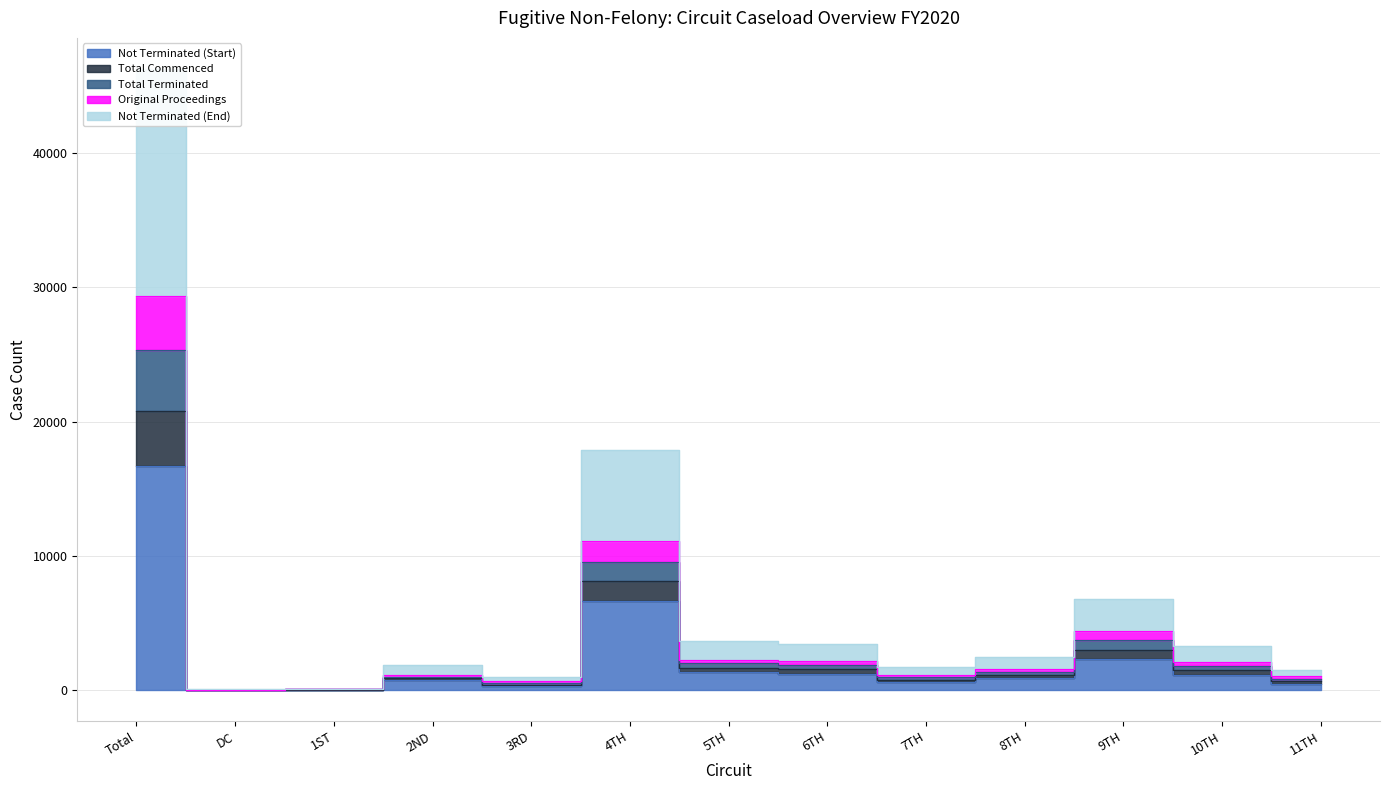

How many values in the Not Terminated (Start) series exceed 890?

6